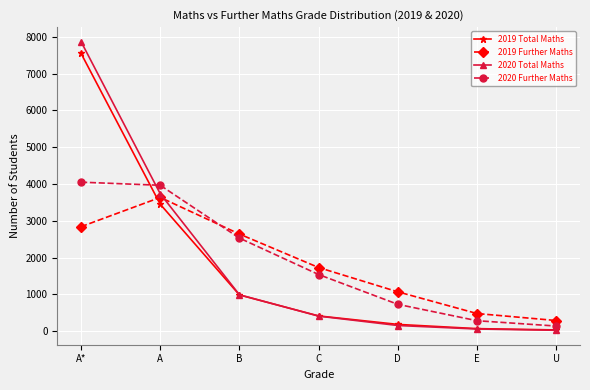

What is the label of the 7th point from the left?

U